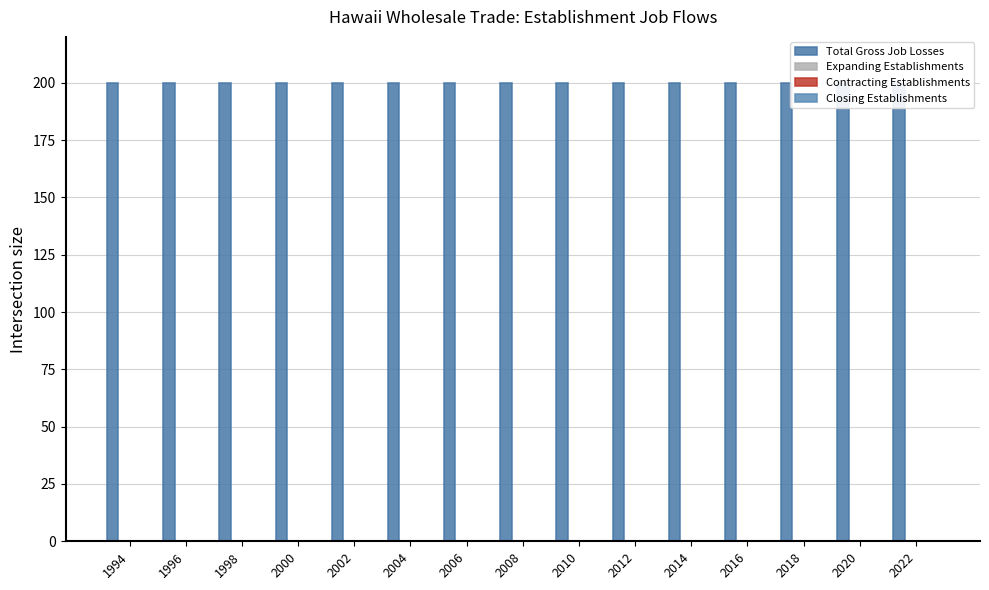

Does the chart contain stacked bars?

No